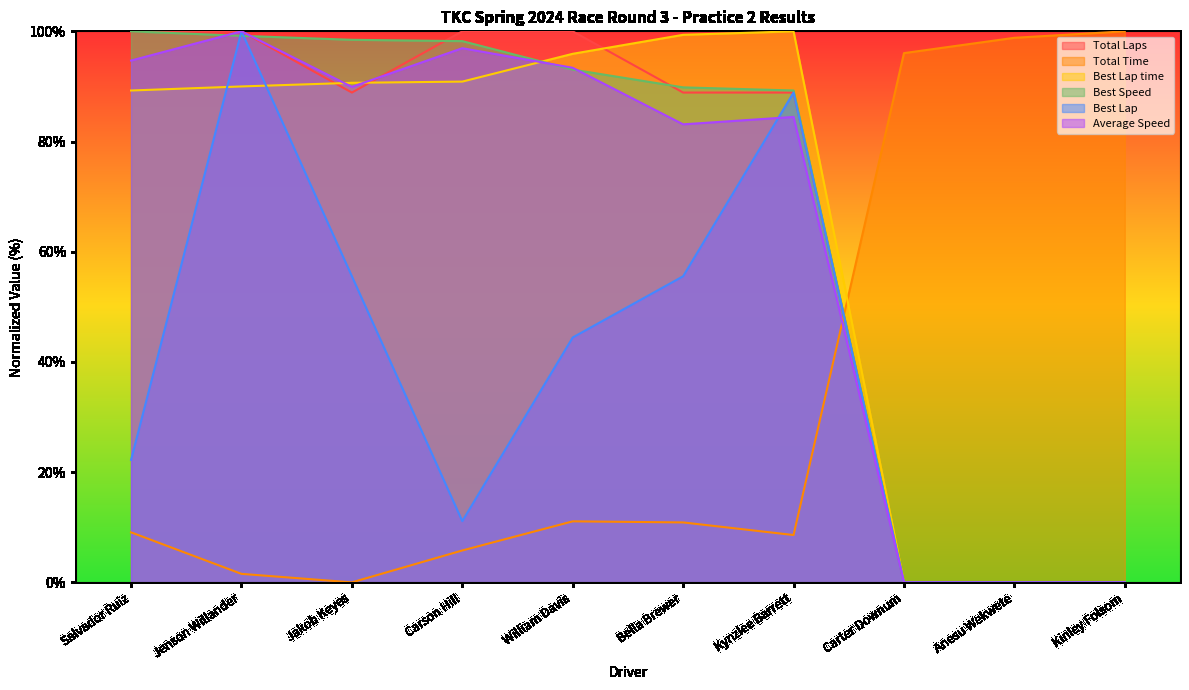

What is the sum of the Average Speed values at Jenson Willander and Kinley Folsom?

100.0